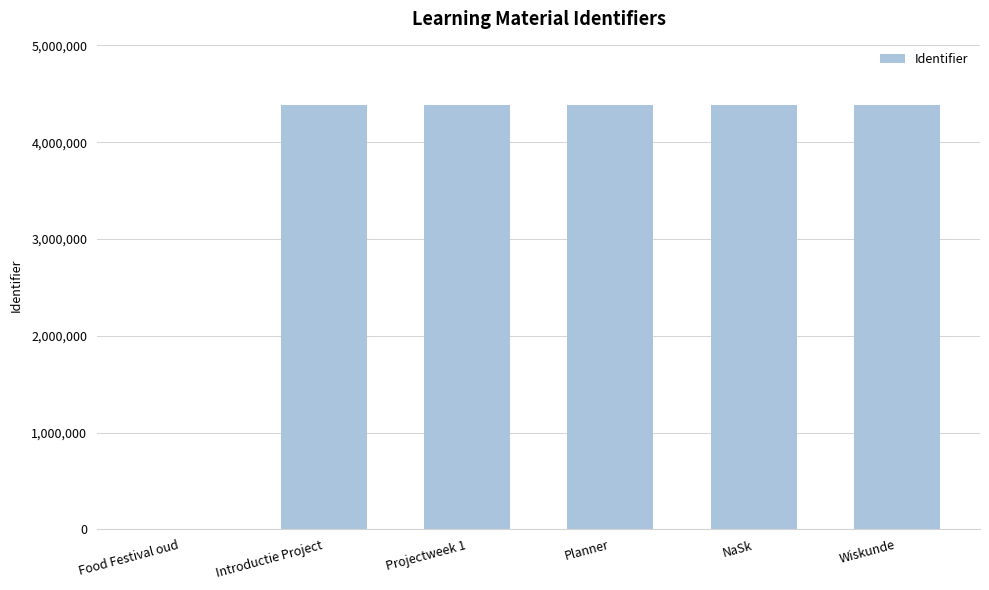

Does the chart contain stacked bars?

No